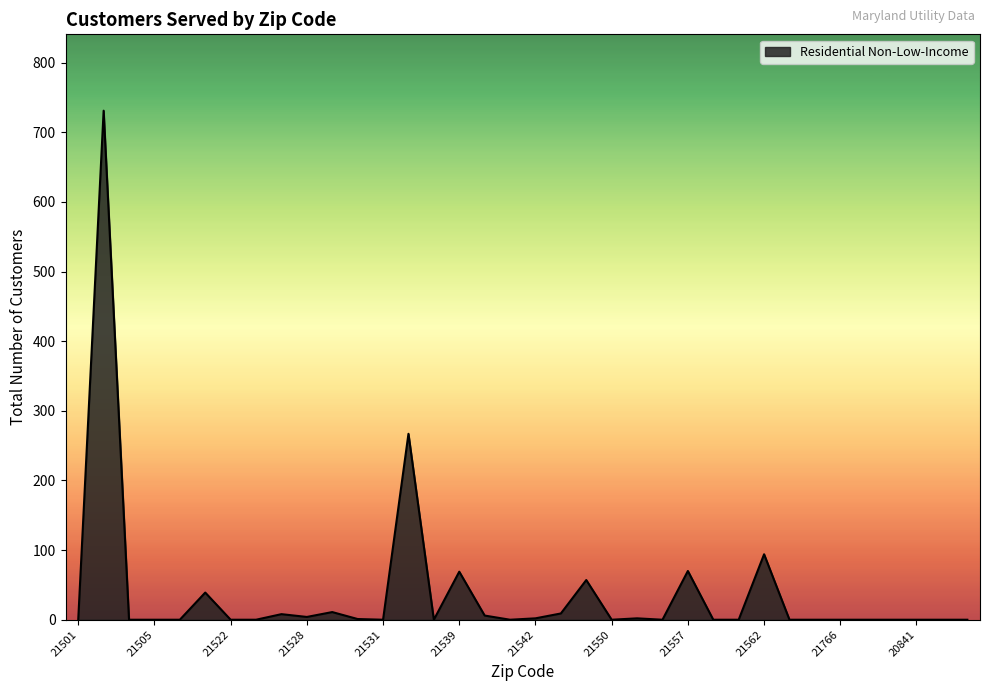

Does the chart have visible grid lines?

No